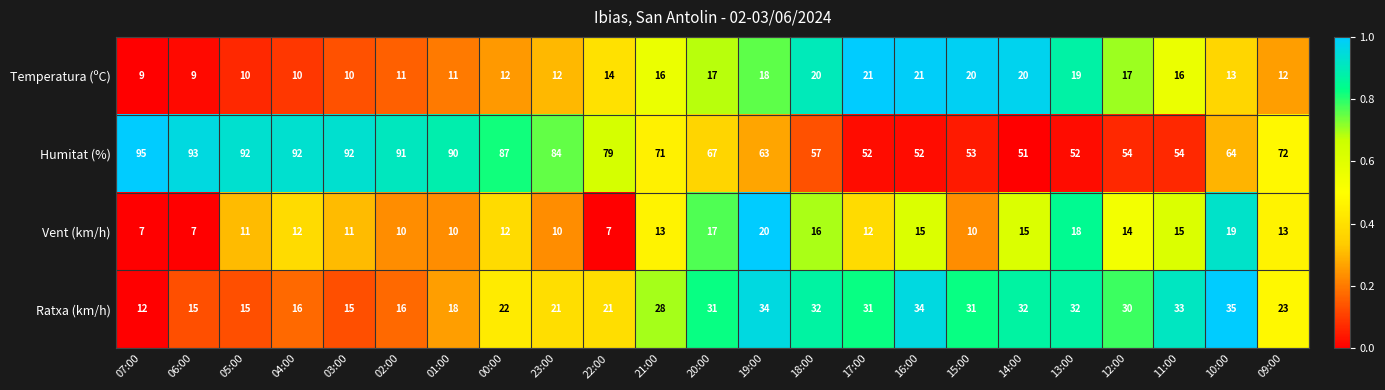

What is the average value of the Humitat (%) series?

72